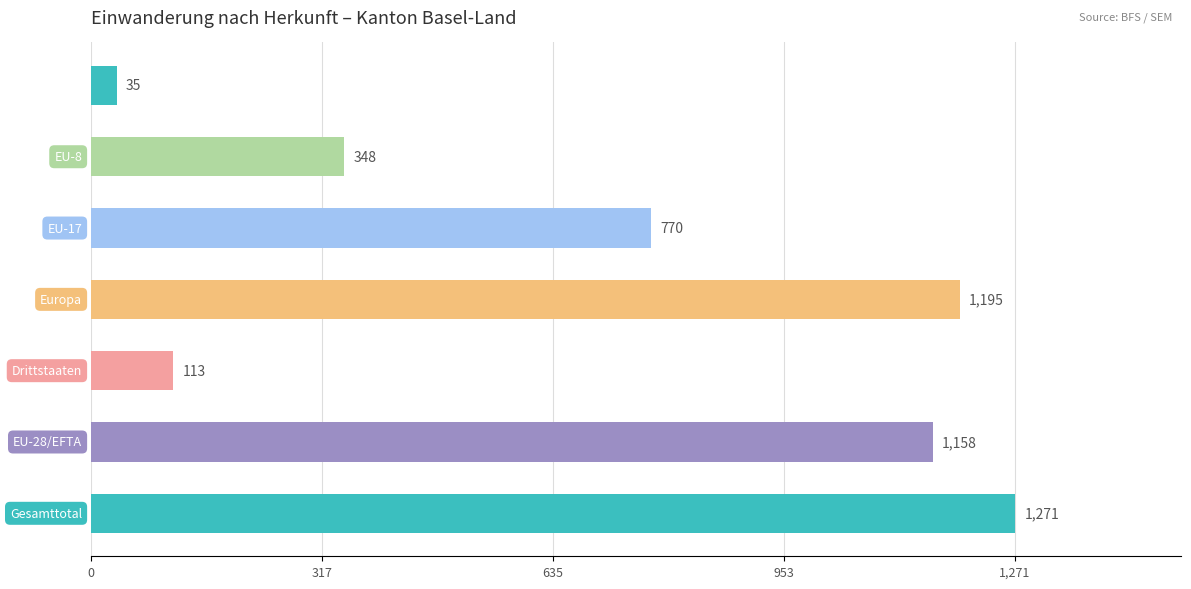

Count the number of data series in this chart.

1